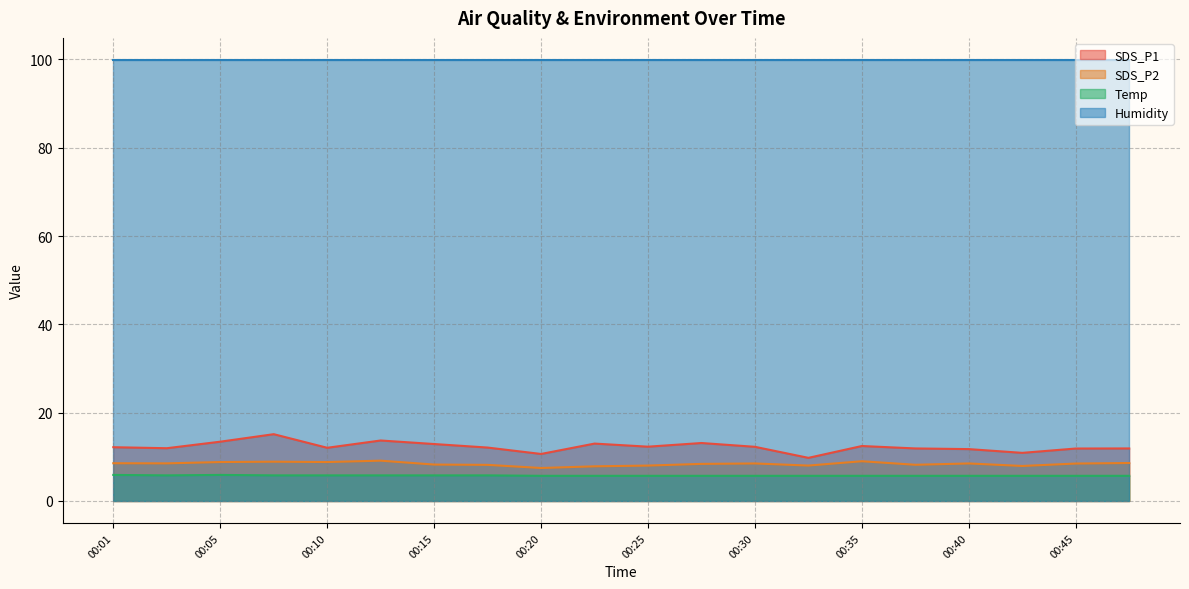

Does the chart display data point markers on the line(s)?

No